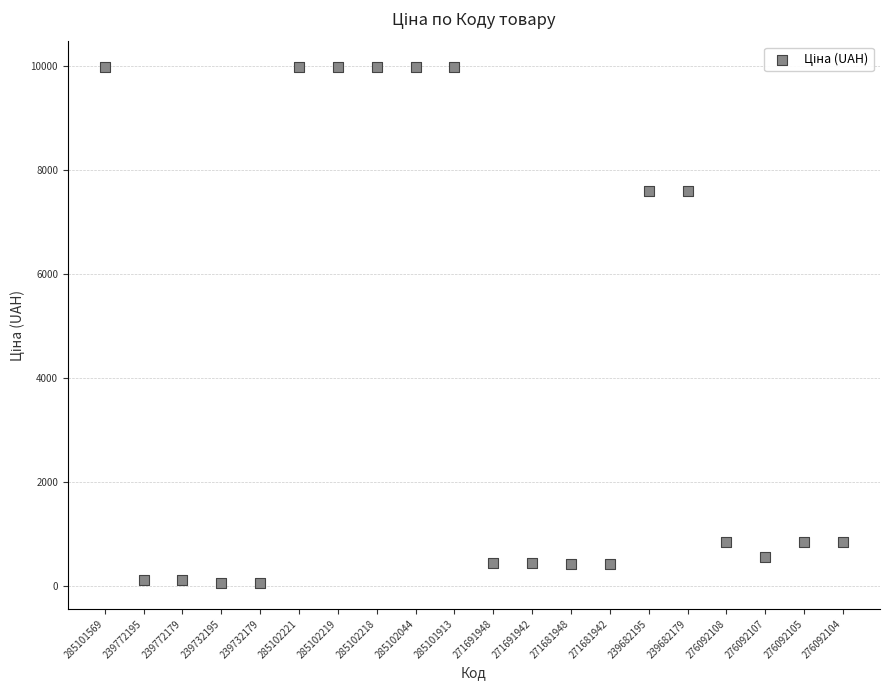

What is the range of Y values (max minus min)?

9917.9